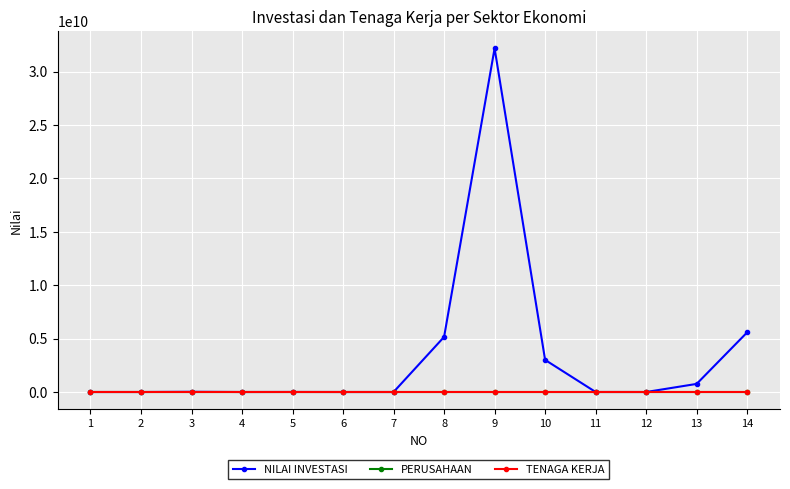

Is it true that NILAI INVESTASI equals 5158800000 at 8?

True